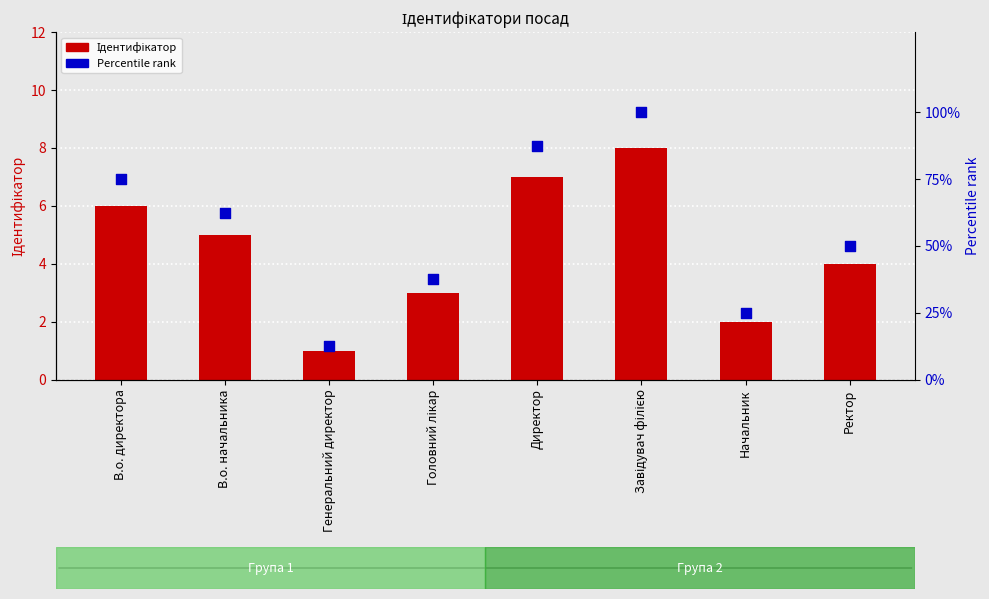

At how many categories does at least one series exceed 32?

6